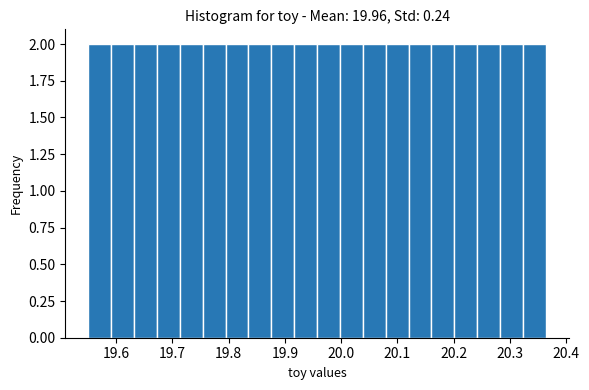

What is the height of the bar covering 19.79 to 19.84 on the x-axis? Neither the bar edges nor the heights are printed on the chart, so give them approximately, as read against the axes.

2